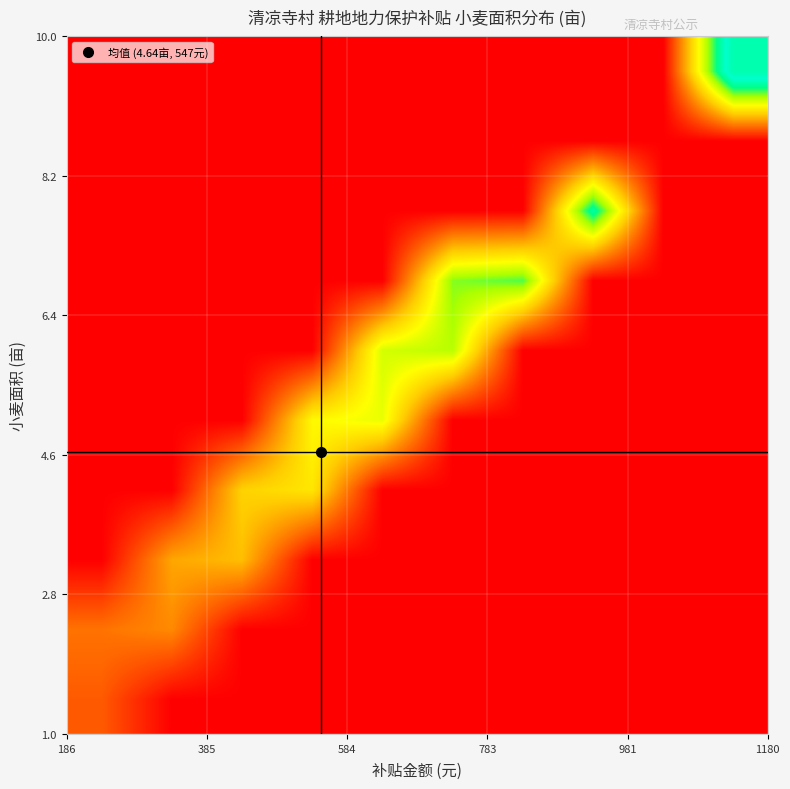

How many categories are shown in the chart?

10